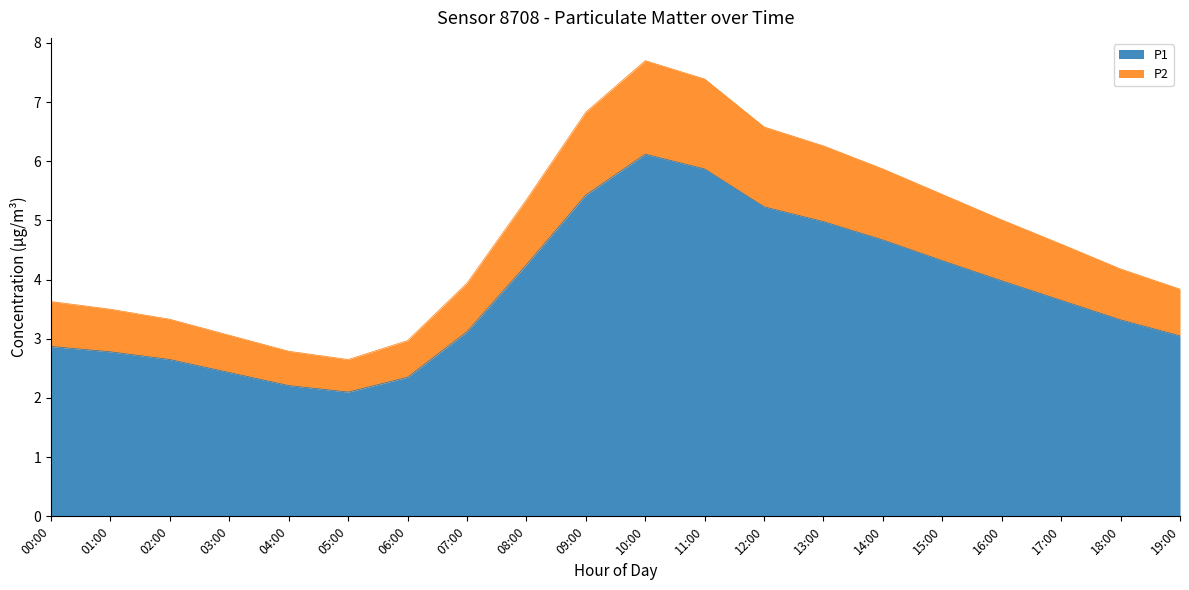

What is the label of the 17th point from the right?

03:00